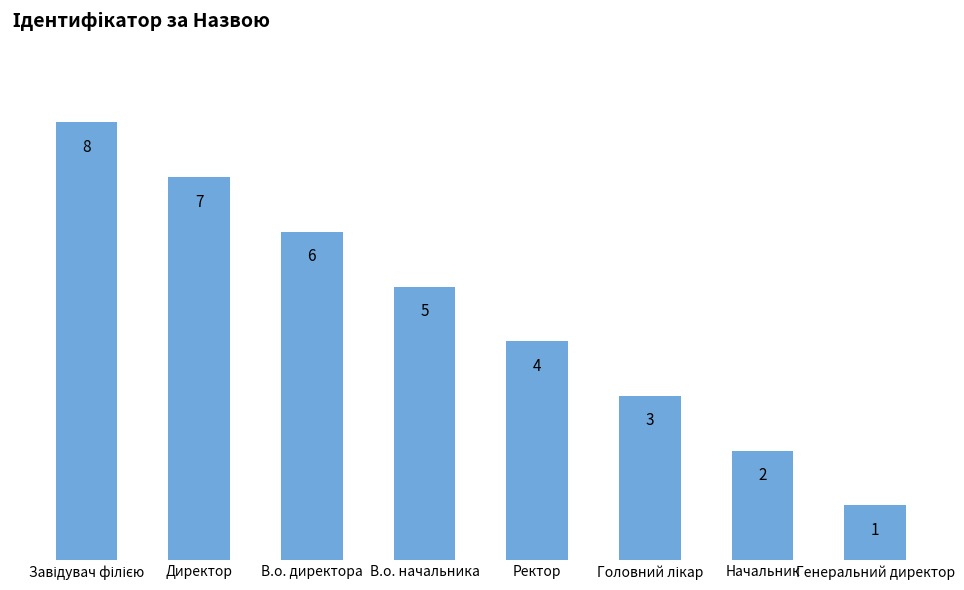

What position from the left is Генеральний директор?

8